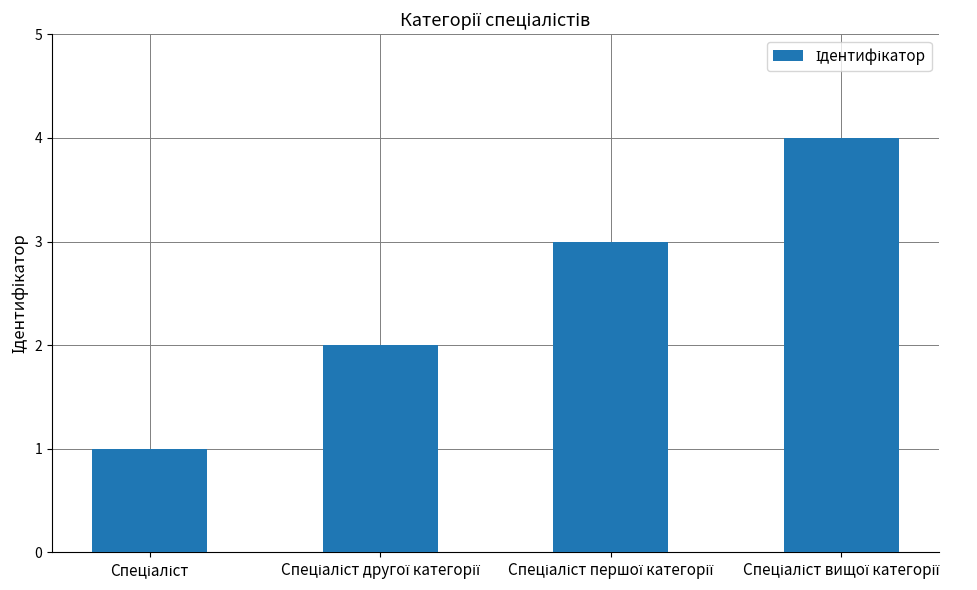

Does the chart contain any negative values?

No